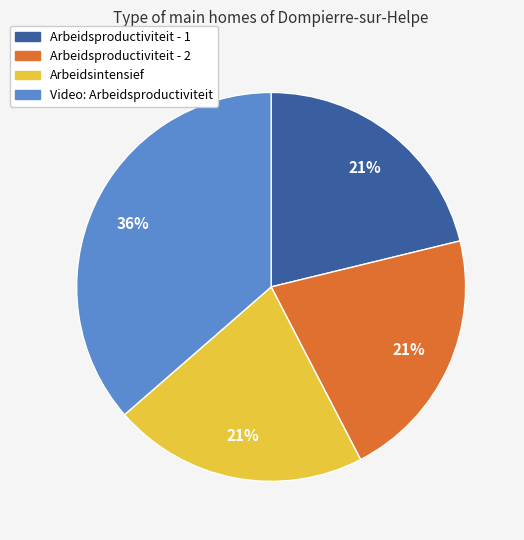

What is the ratio of the value at Arbeidsproductiviteit - 2 to the value at Video: Arbeidsproductiviteit?

0.6